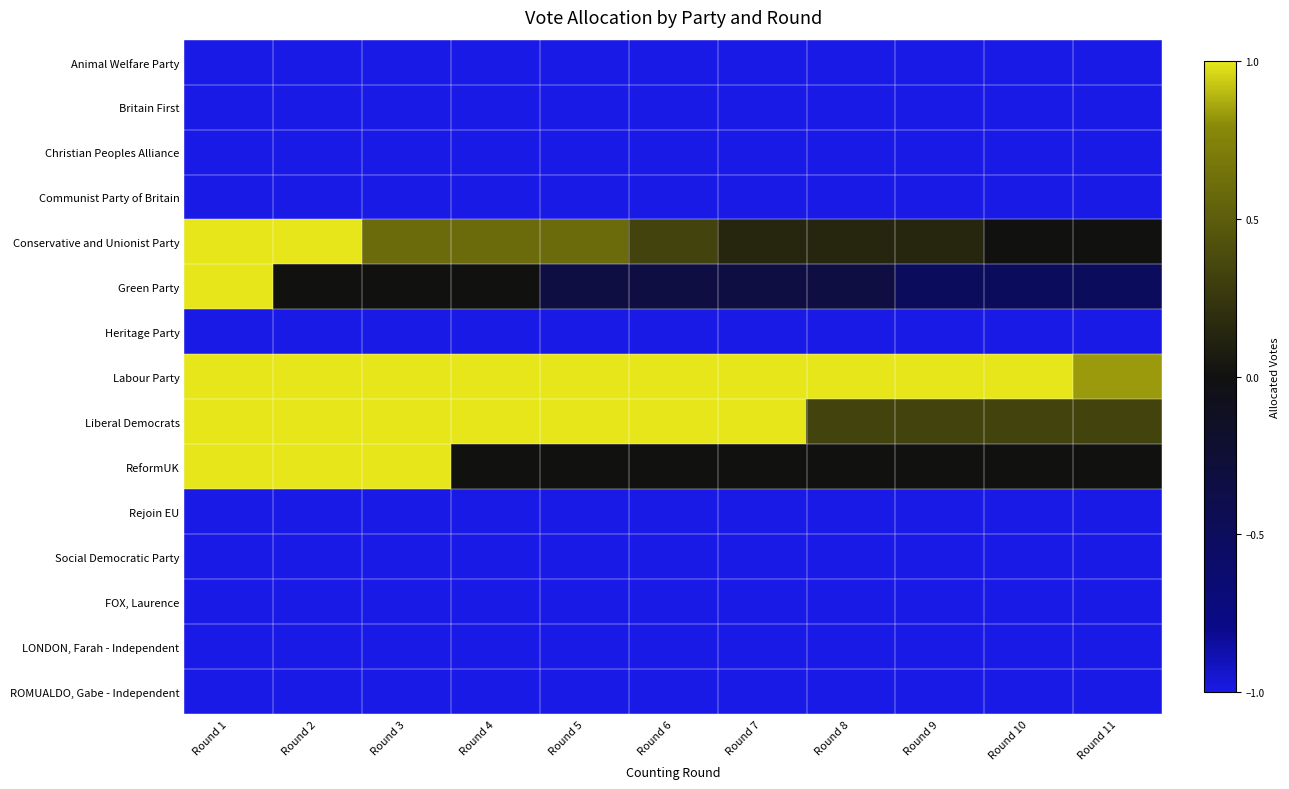

At which category is the sum across all series the highest?

Round 1